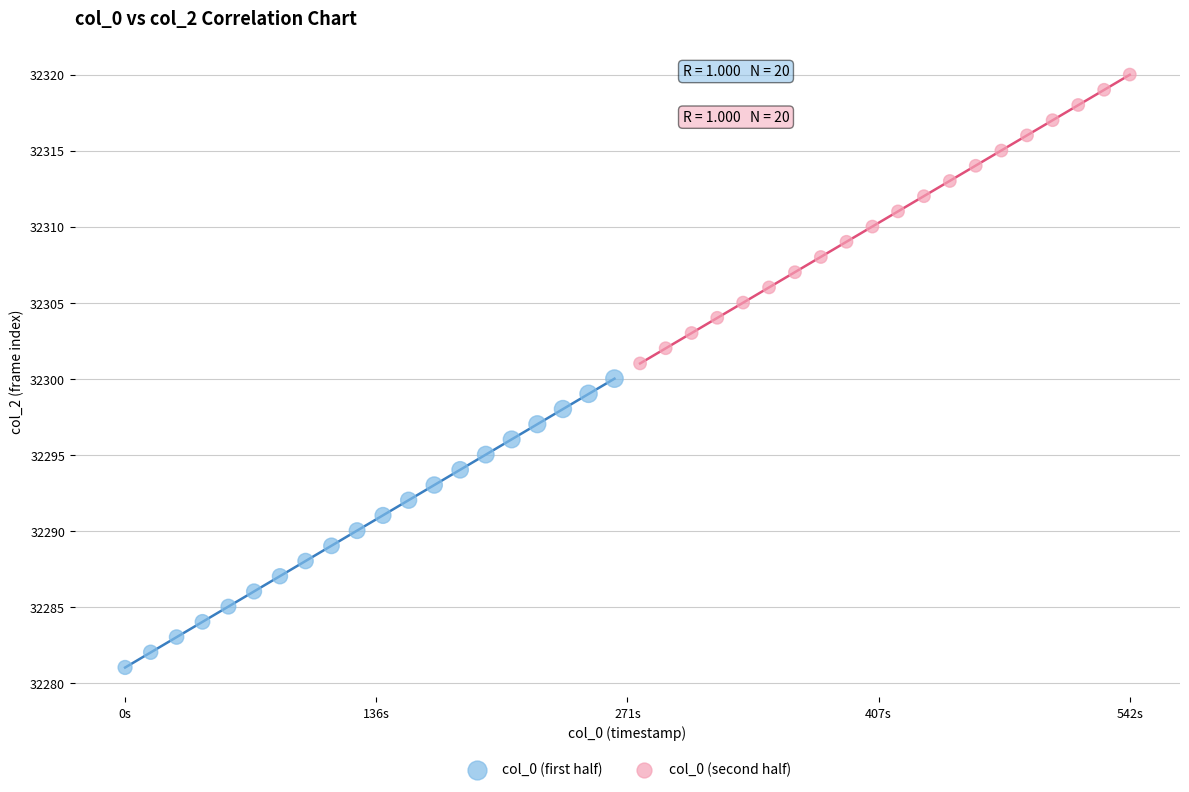

Which series reaches the minimum Y coordinate?

col_0 (first half)